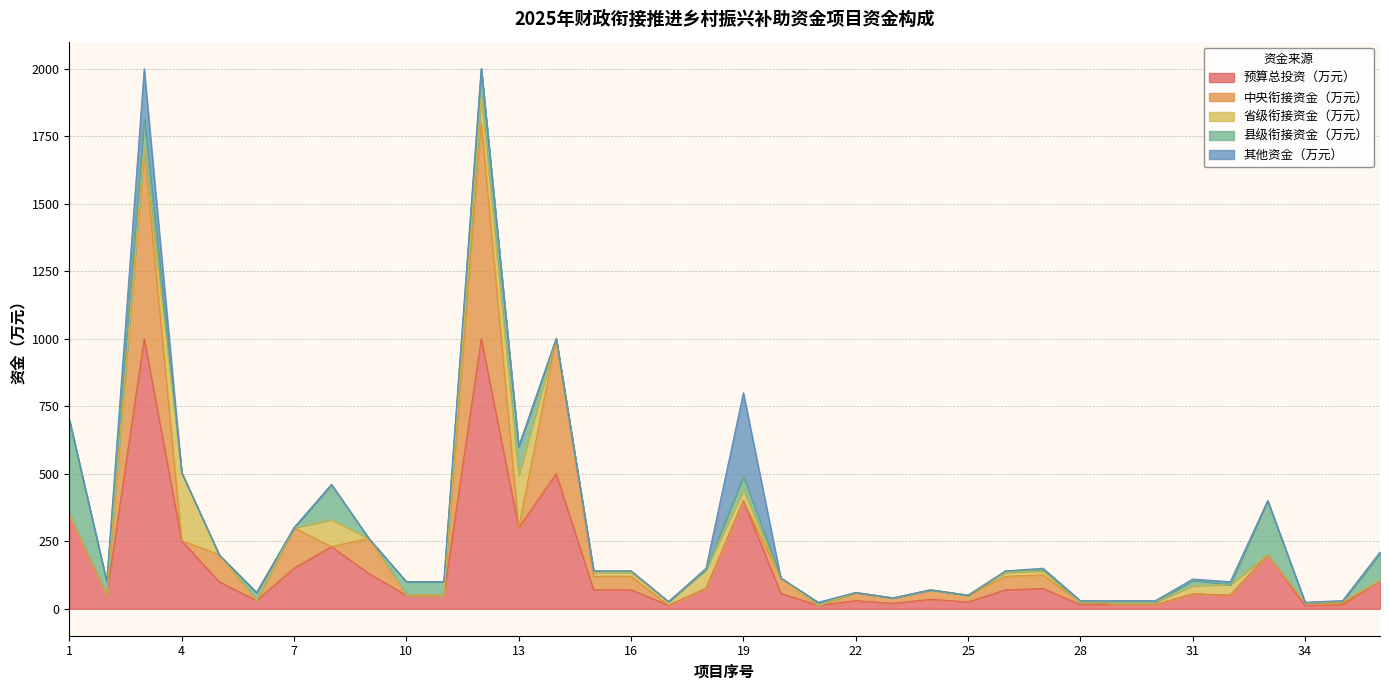

Which category has the lowest value in the 县级衔接资金（万元） series?

4